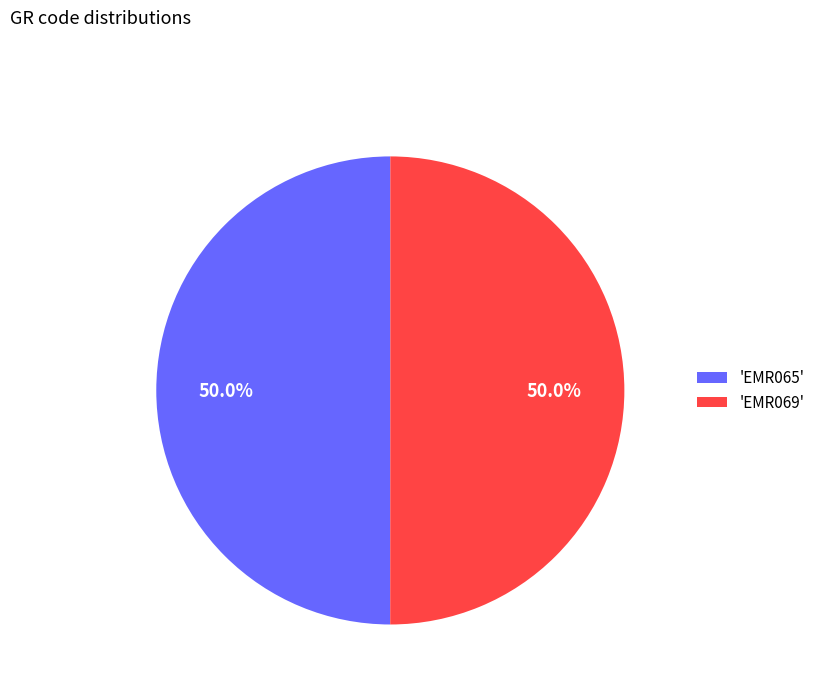

How much of the chart is everything except 'EMR069'?

50.0%